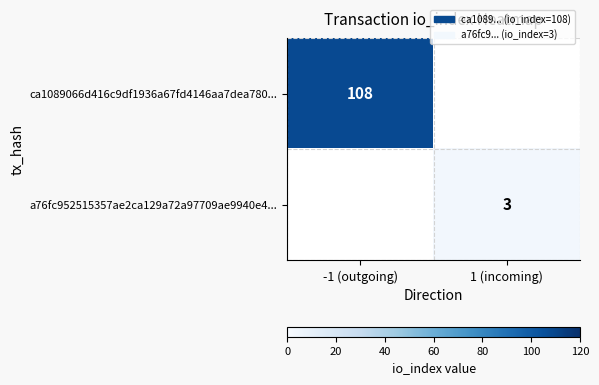

The value of ca1089066d416c9df1936a67fd4146aa7dea780... at -1 (outgoing) is 108. True or false?

True